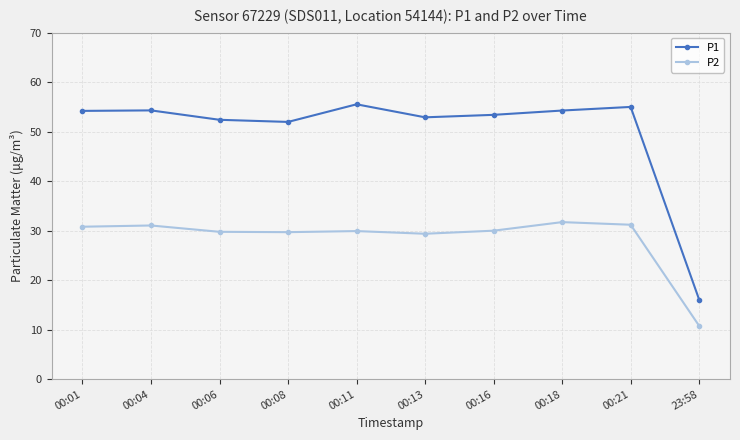

What is the difference between the highest and lowest values at 00:16?

23.4